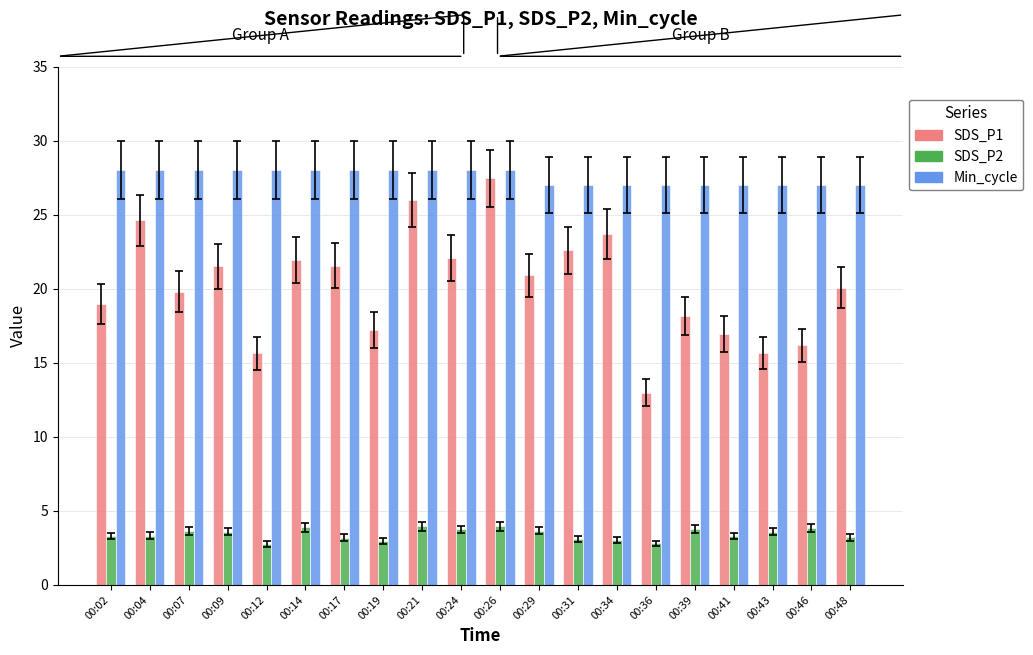

What is the highest value of the Min_cycle series?

28.0